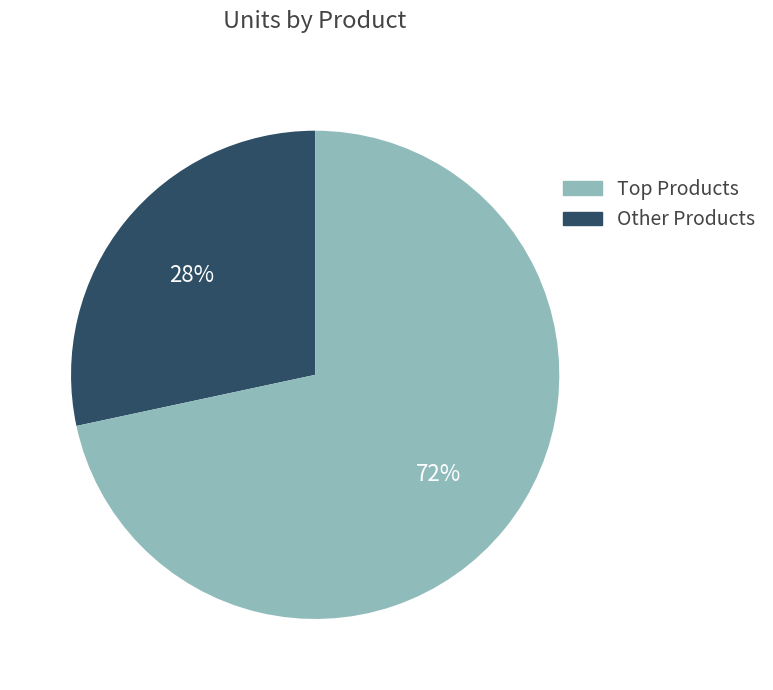

To the nearest percent, what is the average slice percentage?

50%